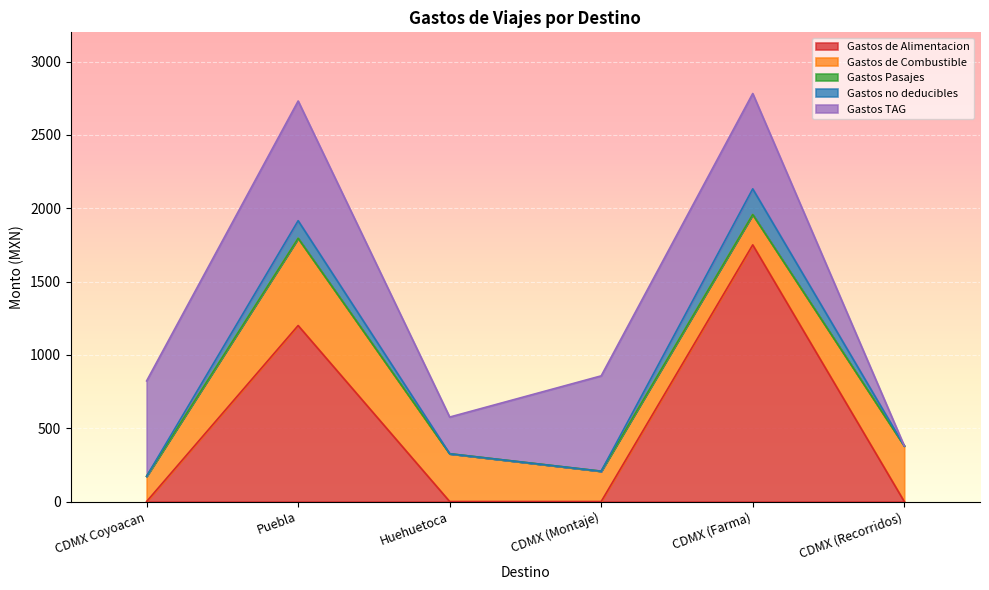

Which series has the largest range (max minus min)?

Gastos de Alimentacion